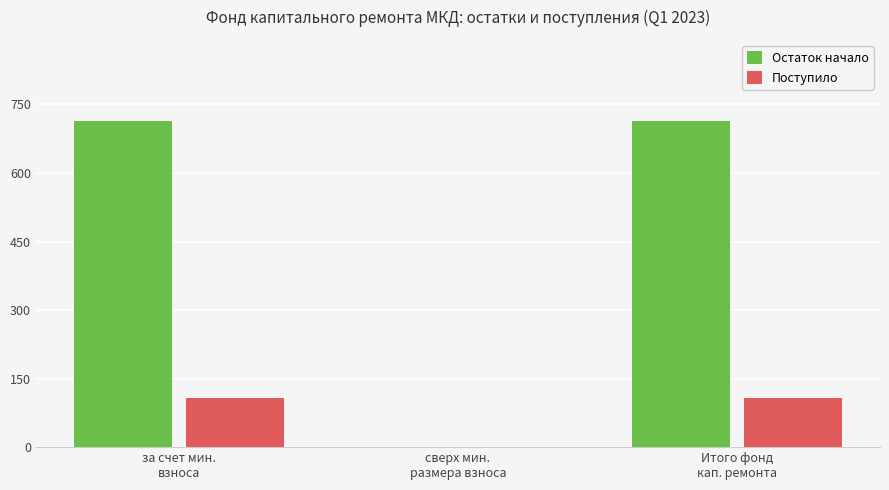

Reading right to left, list all the values displayed in this chart.

Остаток начало: 713.1	0.0	713.1
Поступило: 107.2	0.0	107.2